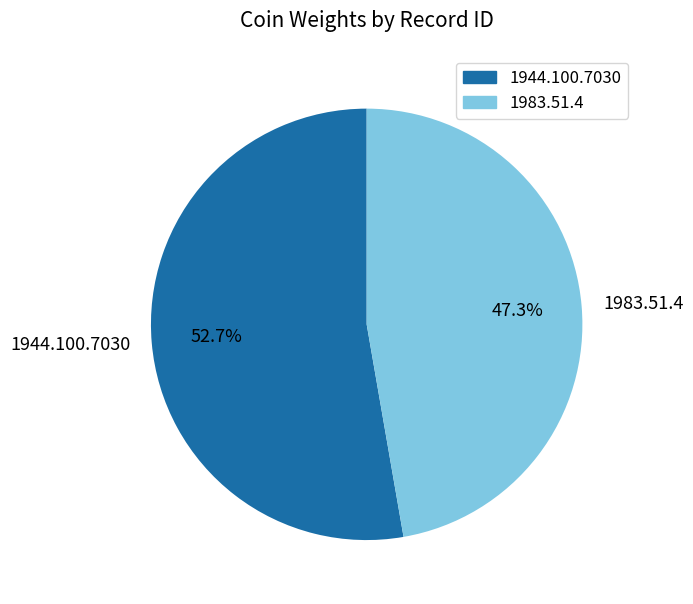

What is the largest slice in the pie chart?

1944.100.7030